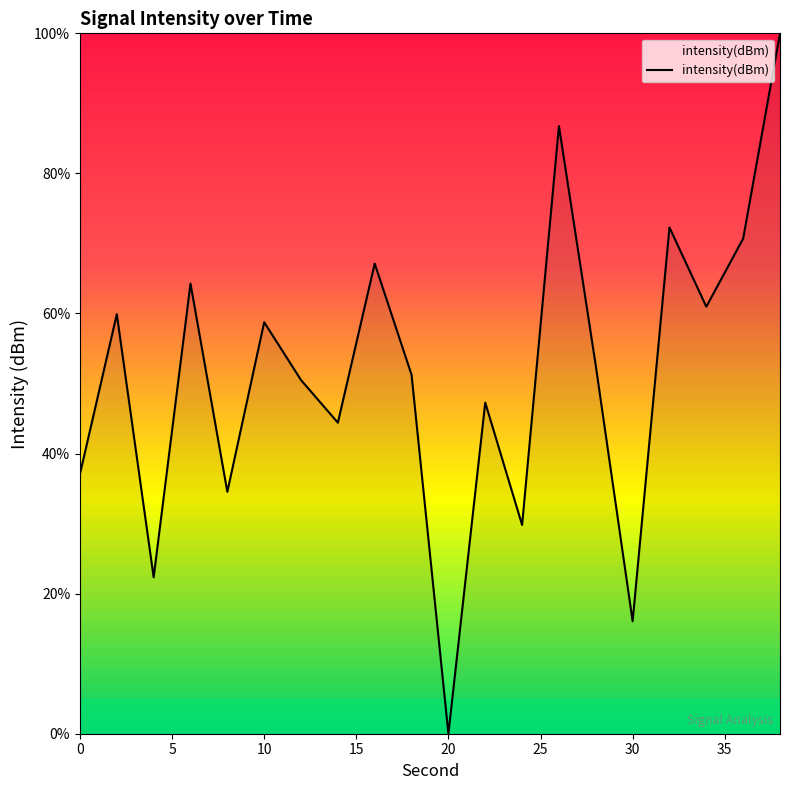

What is the greatest value displayed?

100.0